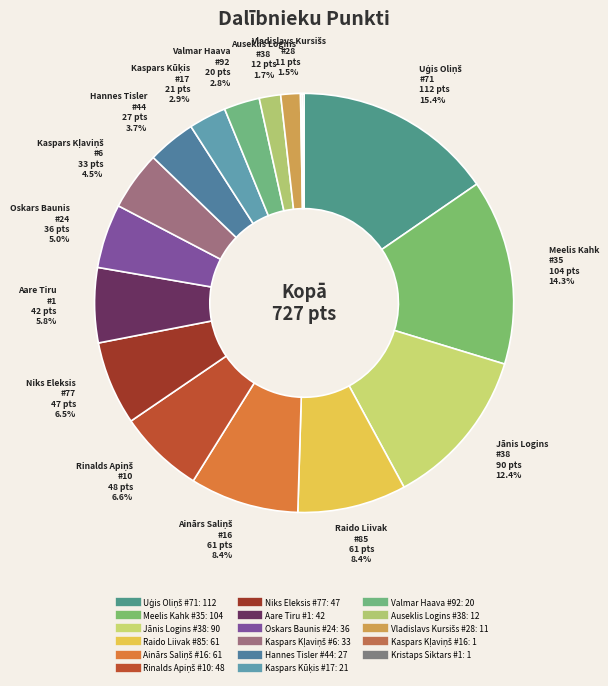

To the nearest percent, what percentage of the pie is Valmar Haava #92?

3%